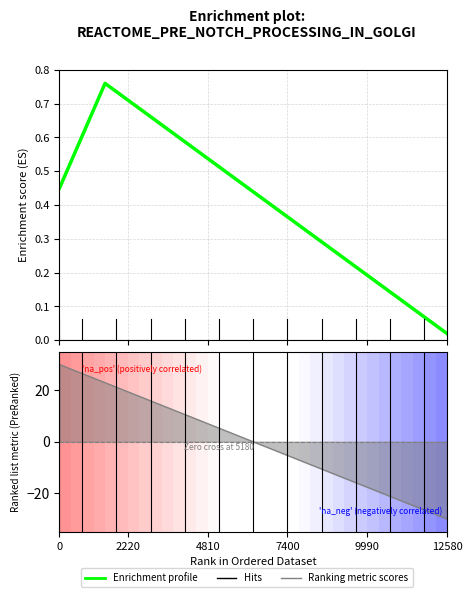

True or false: the data shows 0.1 at 26.

False